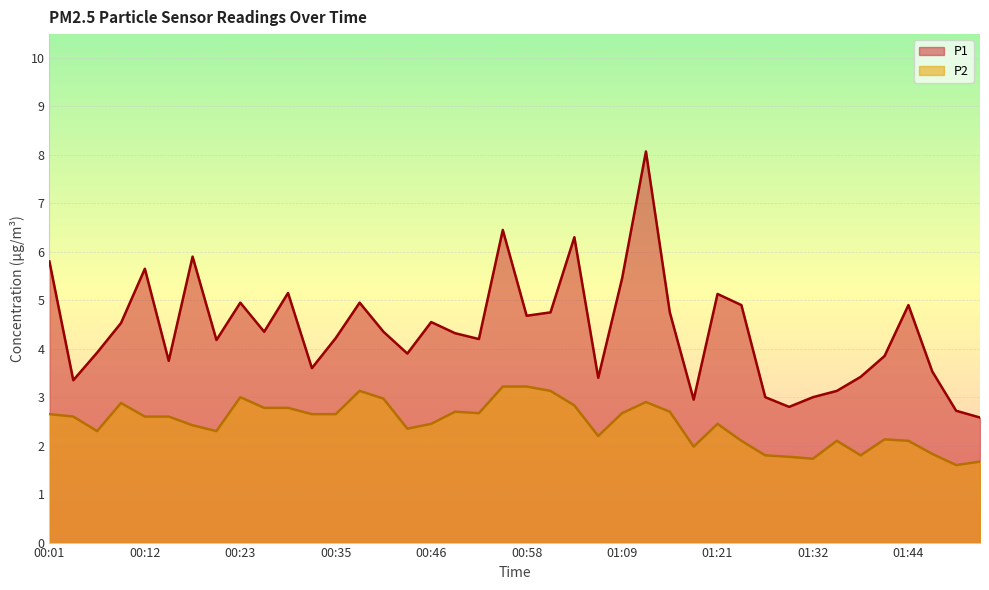

How many lines are shown in the chart?

2